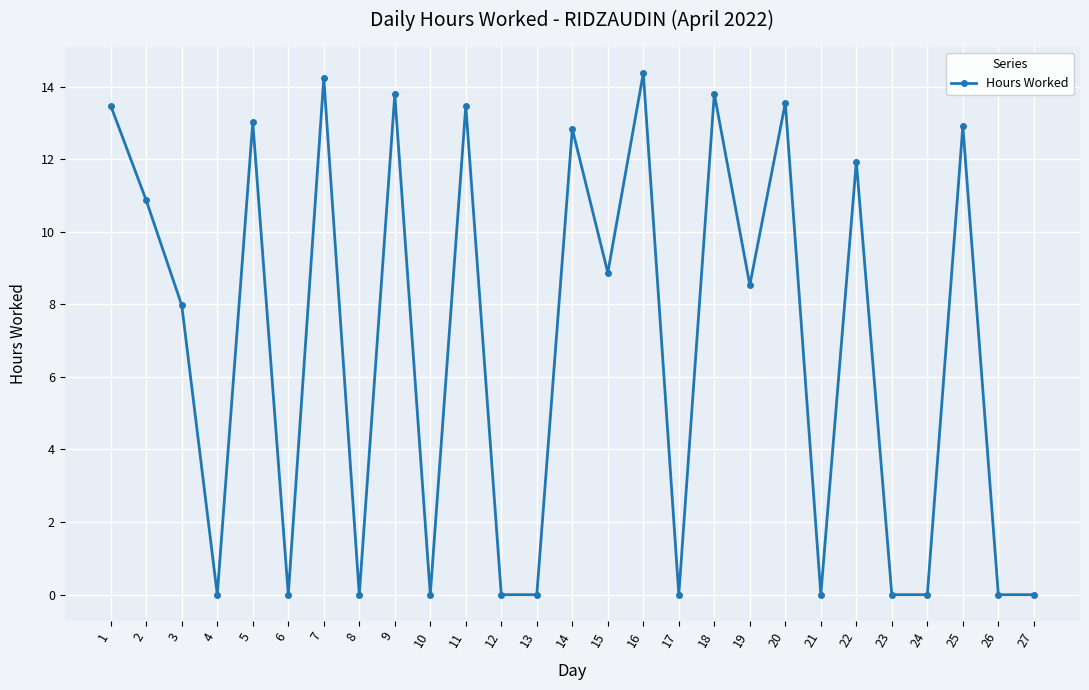

Reading left to right, extract all data points from this chart.

1=13.5	2=10.9	3=8.0	4=0.0	5=13.0	6=0.0	7=14.2	8=0.0	9=13.8	10=0.0	11=13.5	12=0.0	13=0.0	14=12.8	15=8.9	16=14.4	17=0.0	18=13.8	19=8.5	20=13.6	21=0.0	22=11.9	23=0.0	24=0.0	25=12.9	26=0.0	27=0.0